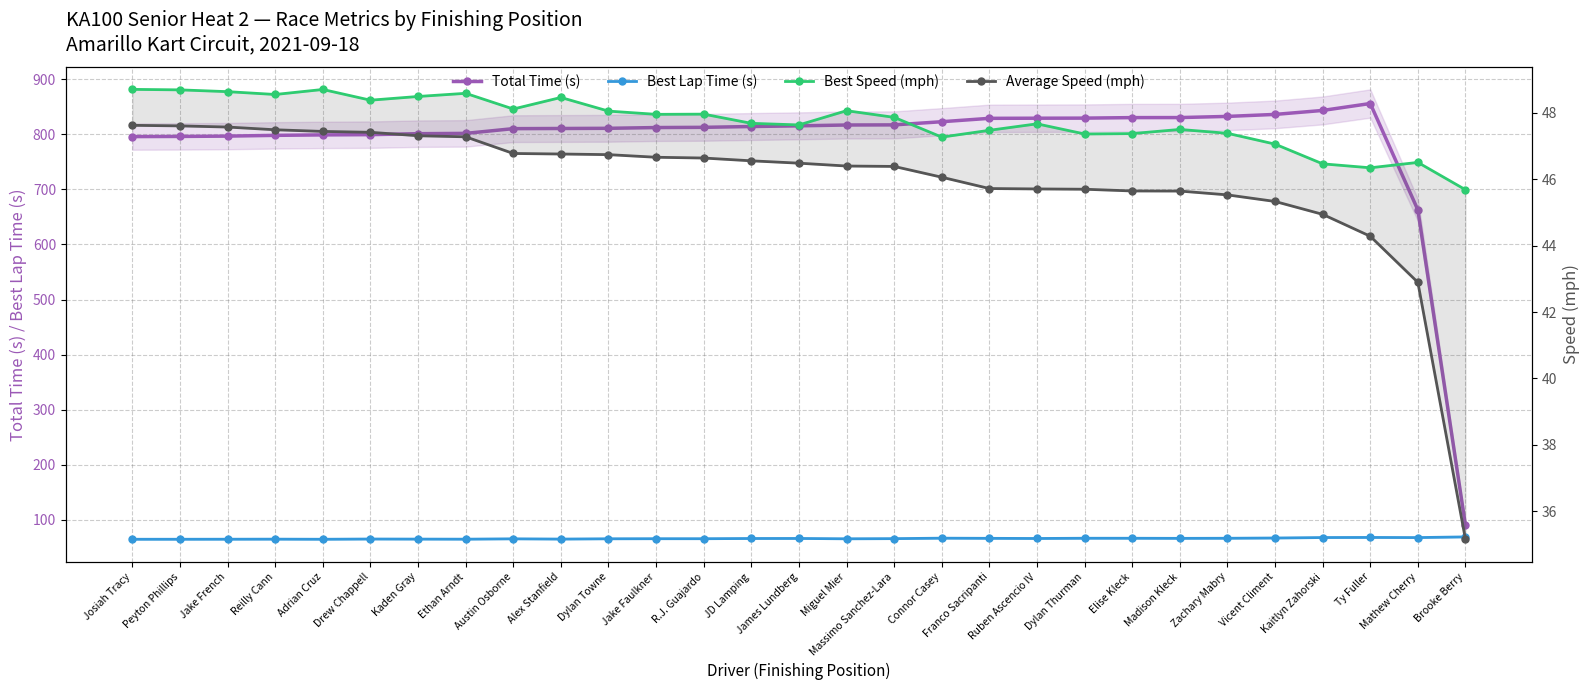

True or false: Total Time (s) and Average Speed (mph) cross at least once.

False